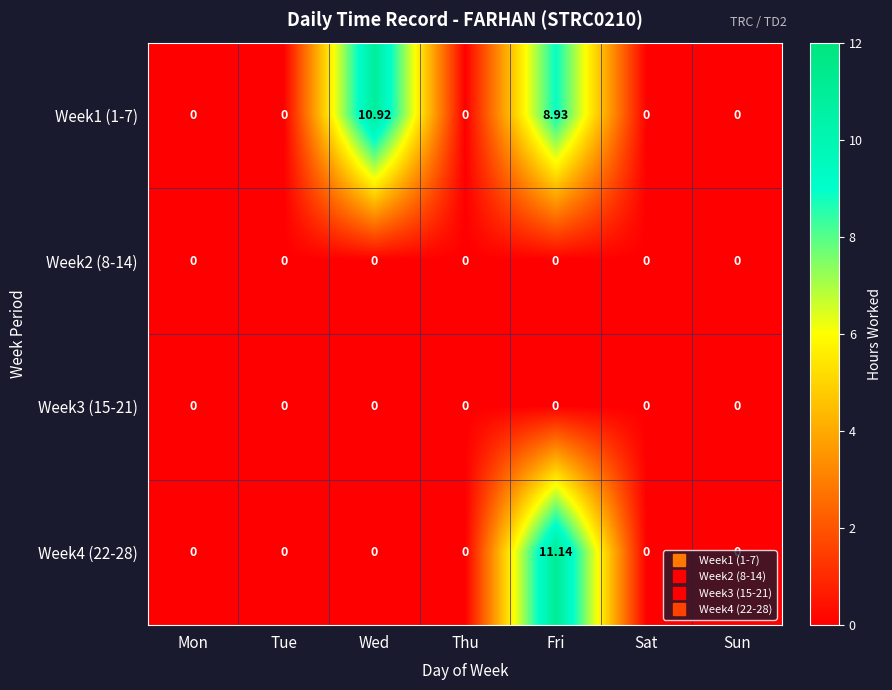

Which label corresponds to the largest value in the chart?

Fri